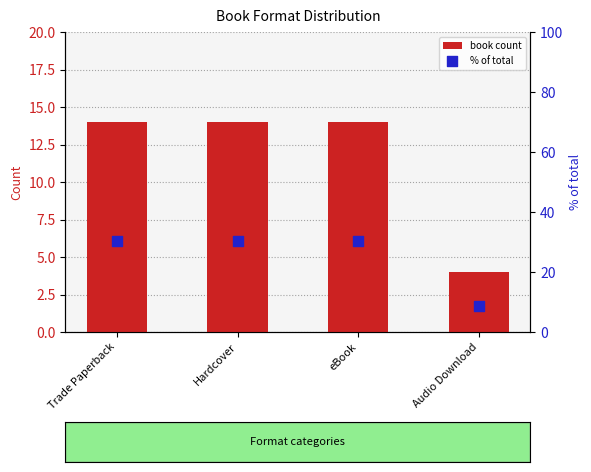

Which series reaches the minimum Y coordinate?

book count